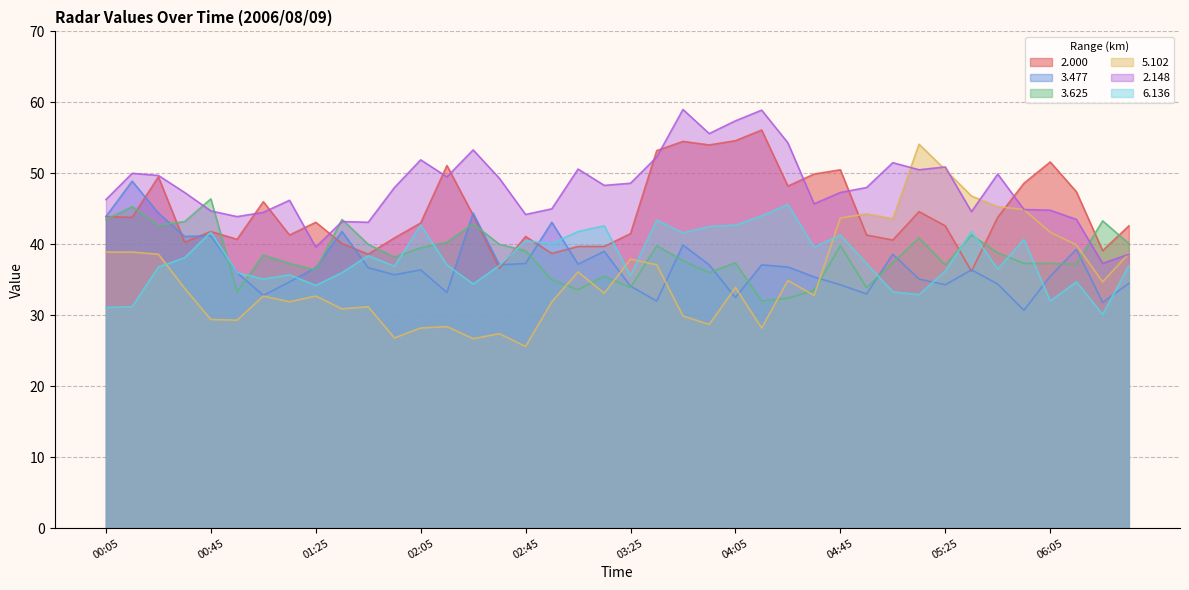

What is the label of the 10th point from the left?

01:35